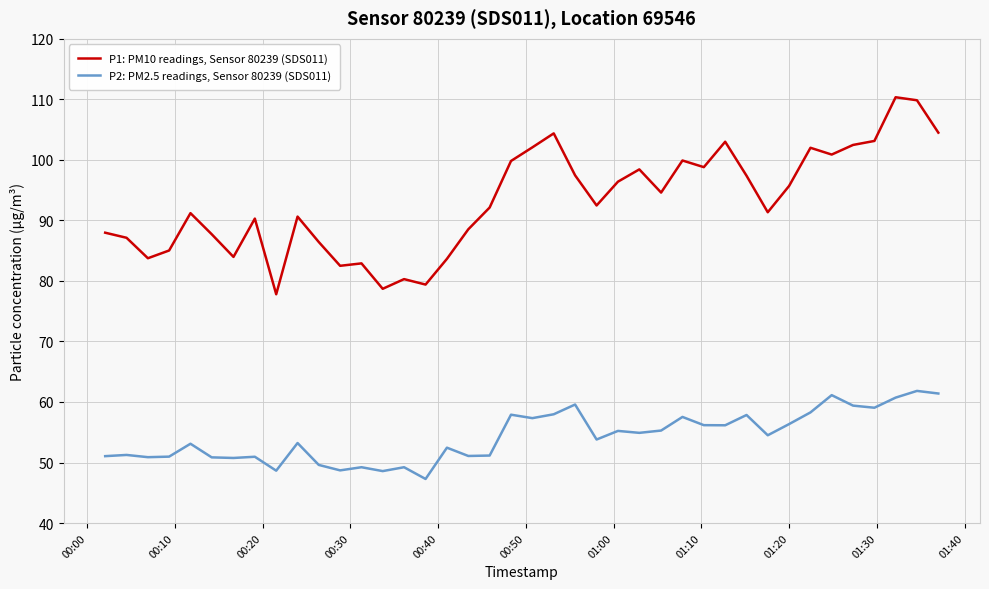

Which series has the largest range (max minus min)?

P1: PM10 readings, Sensor 80239 (SDS011)